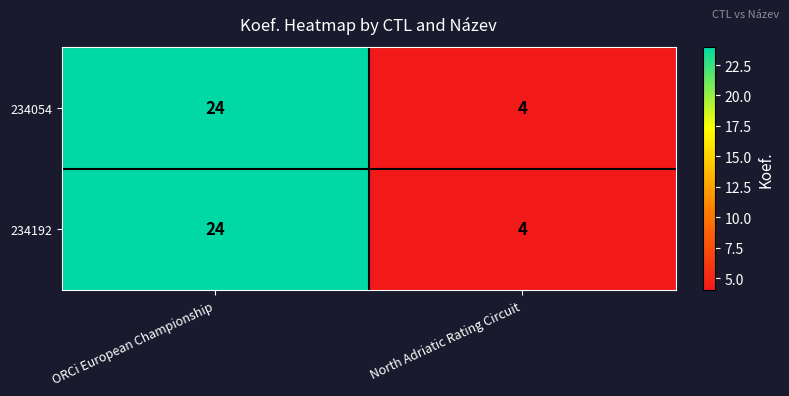

Reading left to right, transcribe all the data shown in this chart.

234054: 24	4
234192: 24	4